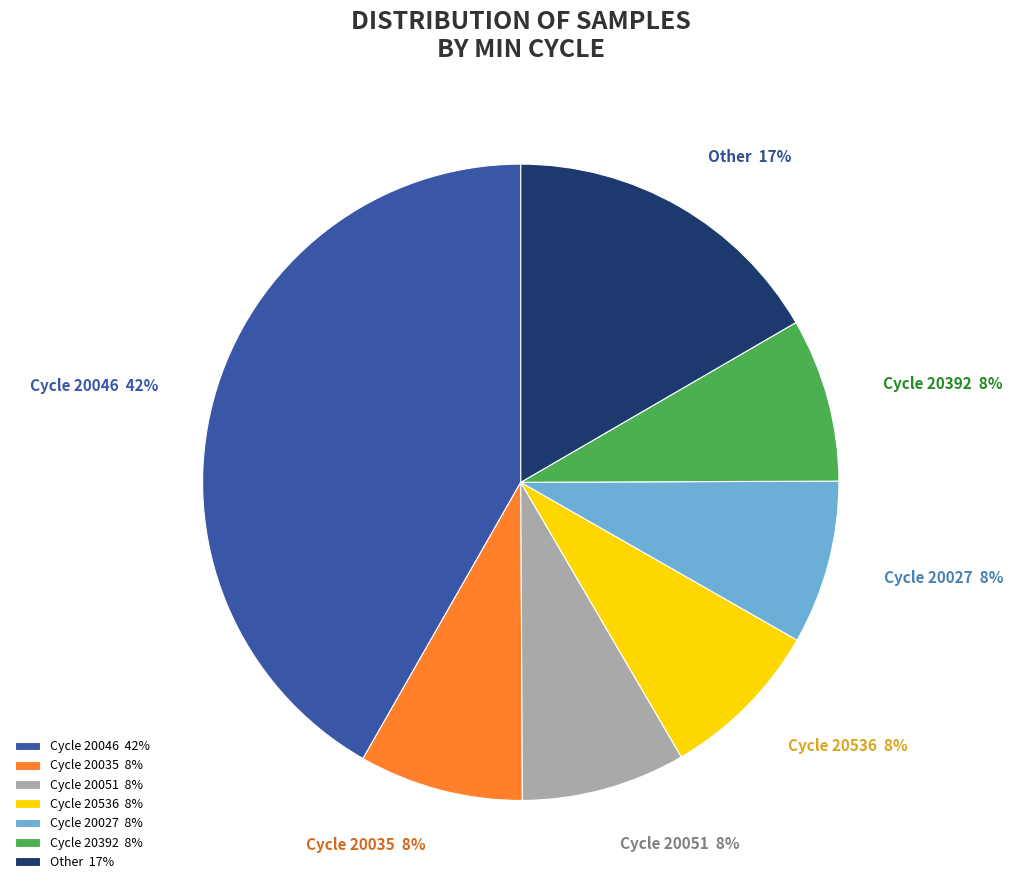

What is the ratio of the value at Cycle 20046 42% to the value at Other 17%?

2.5